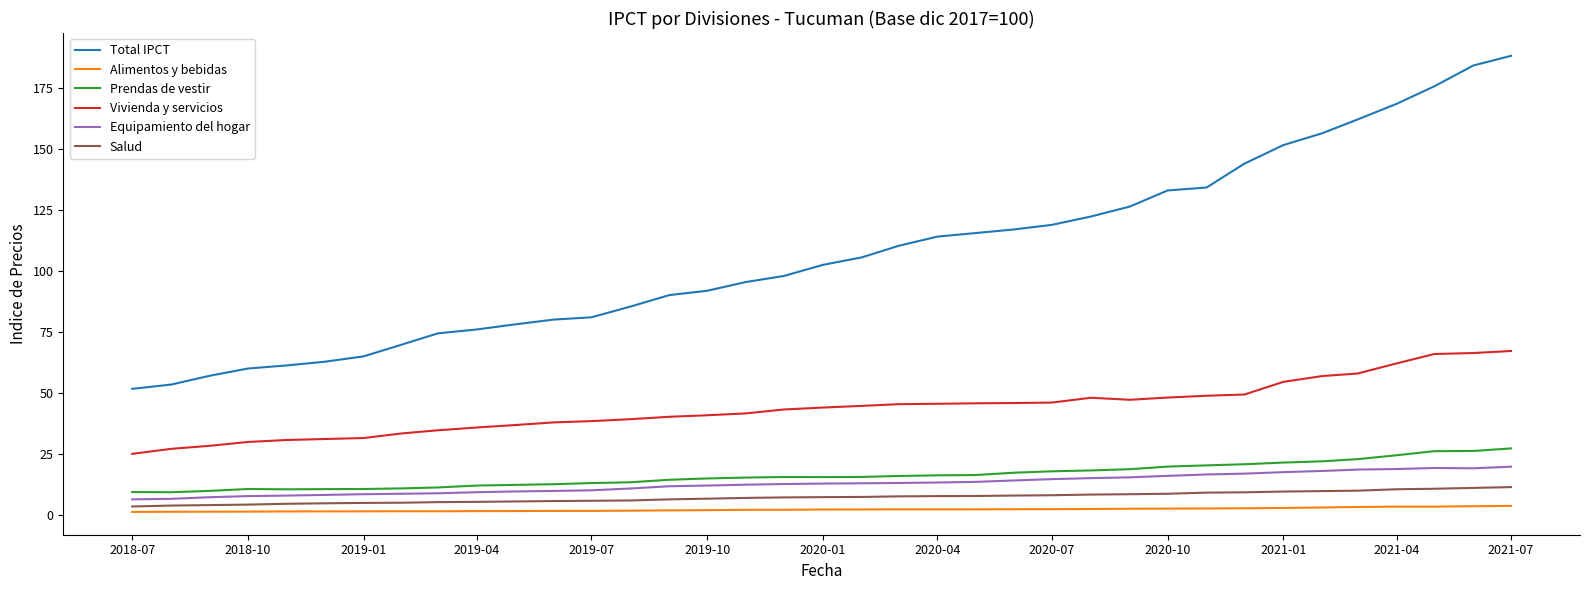

What is the maximum value for Vivienda y servicios?

67.1